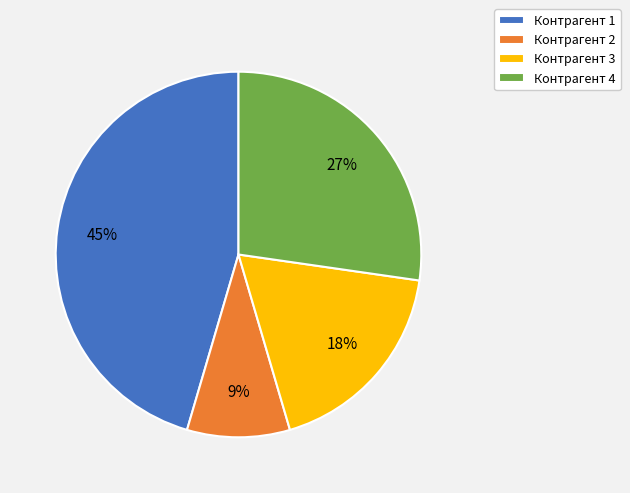

What is the largest slice in the pie chart?

Контрагент 1